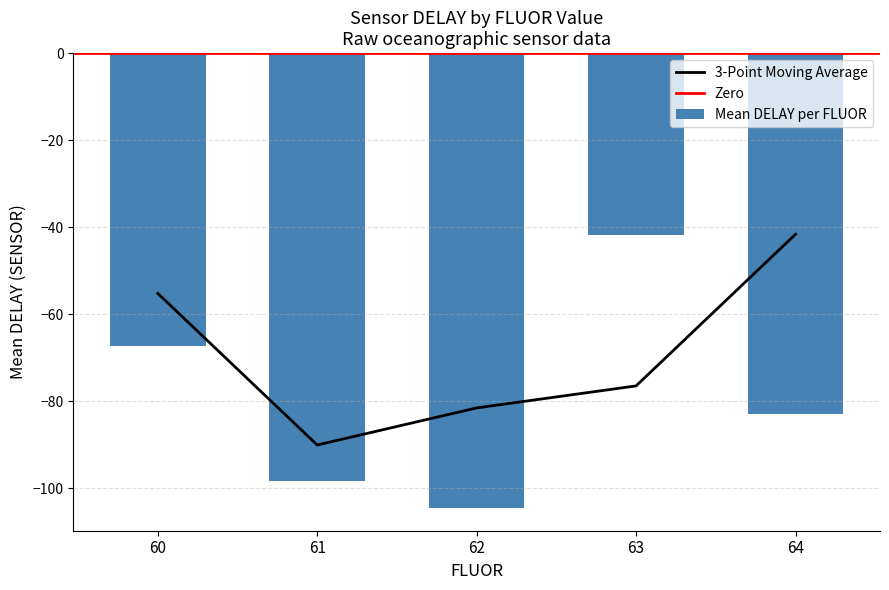

True or false: 3-Point Moving Average has a value of -23.8 at 62.

False